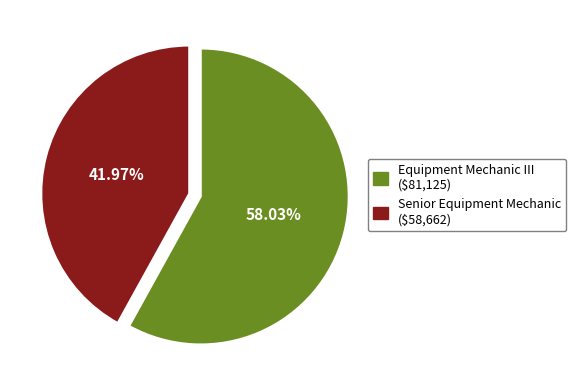

What percentage is NOT represented by Equipment Mechanic III?

42.0%